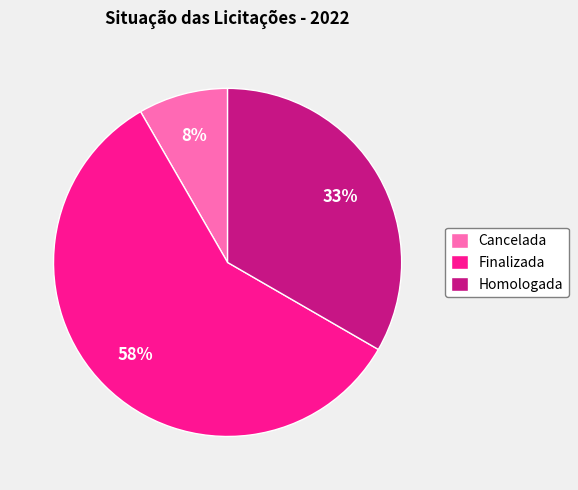

Is it true that Finalizada is 66% of the pie?

False